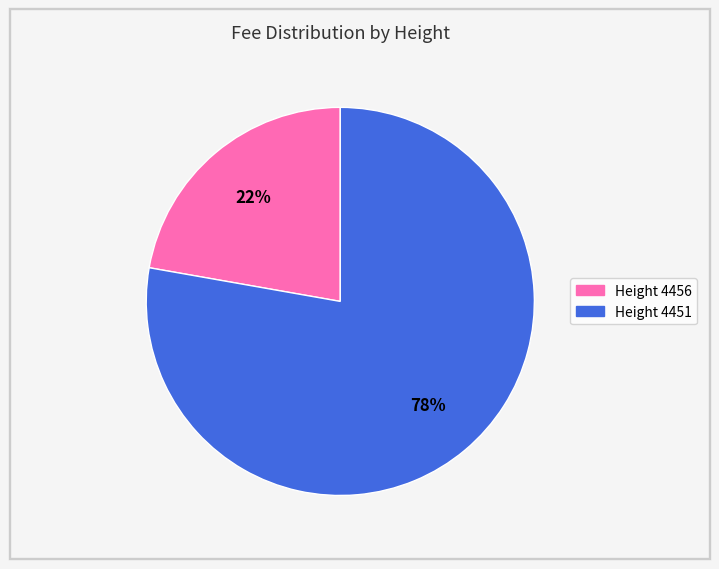

What percentage is the Height 4456 slice, to the nearest percent?

22%